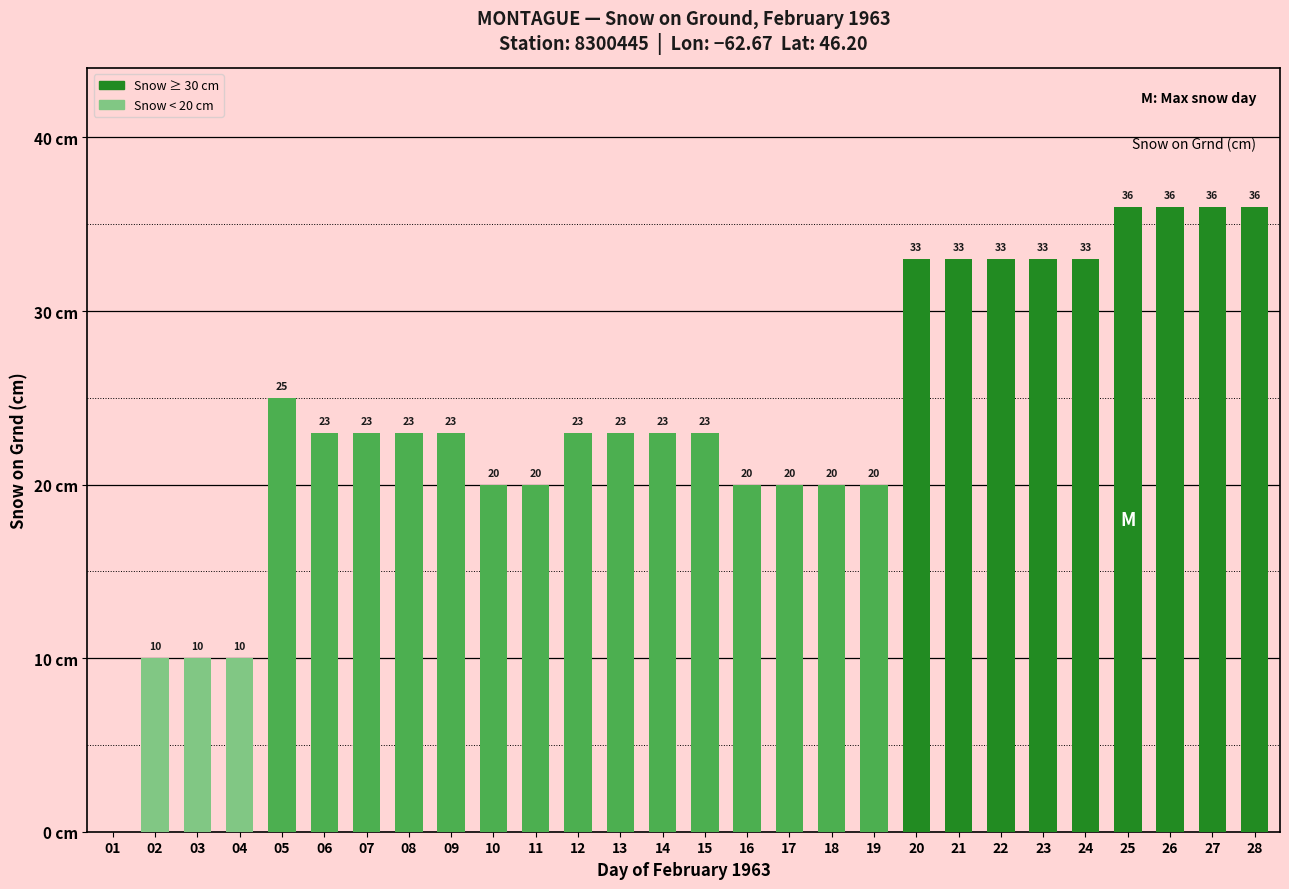

Are the bars horizontal?

No